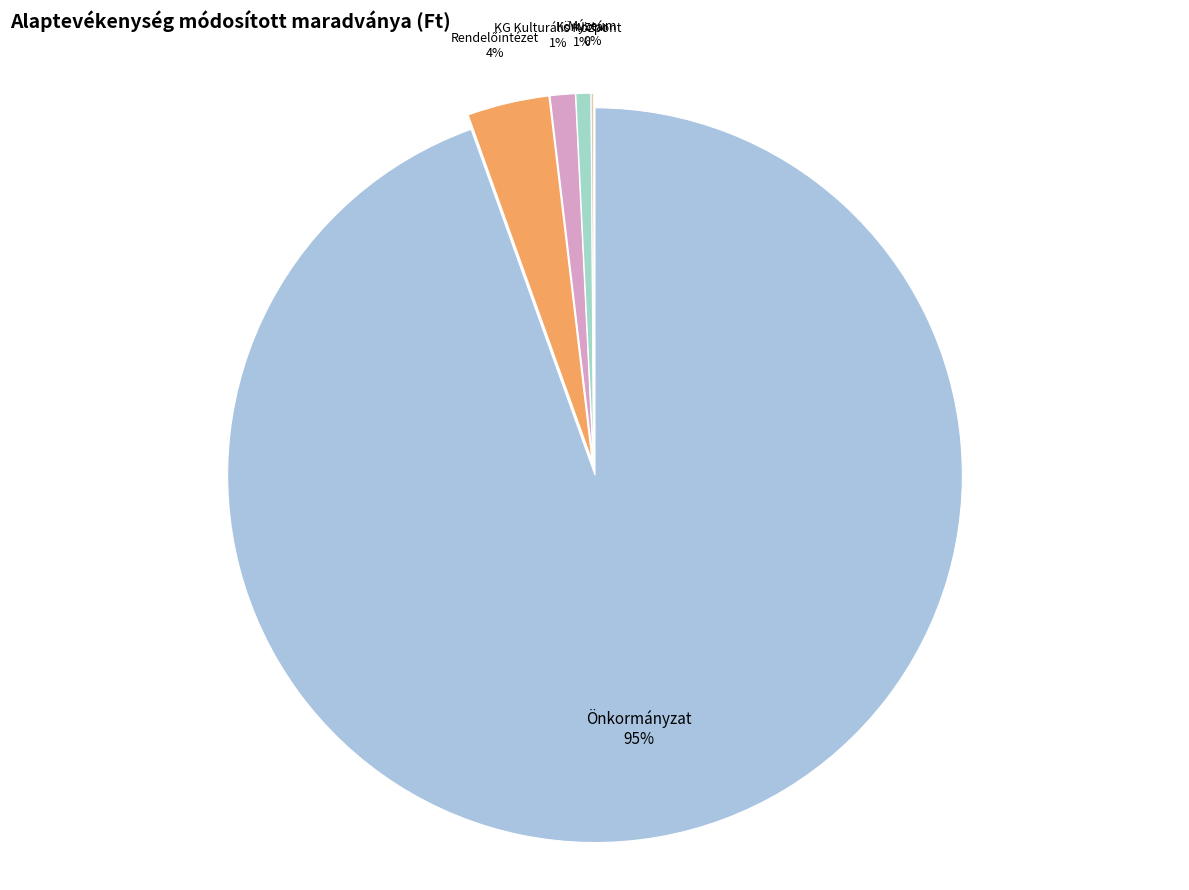

Which category has the biggest portion of the pie?

Önkormányzat